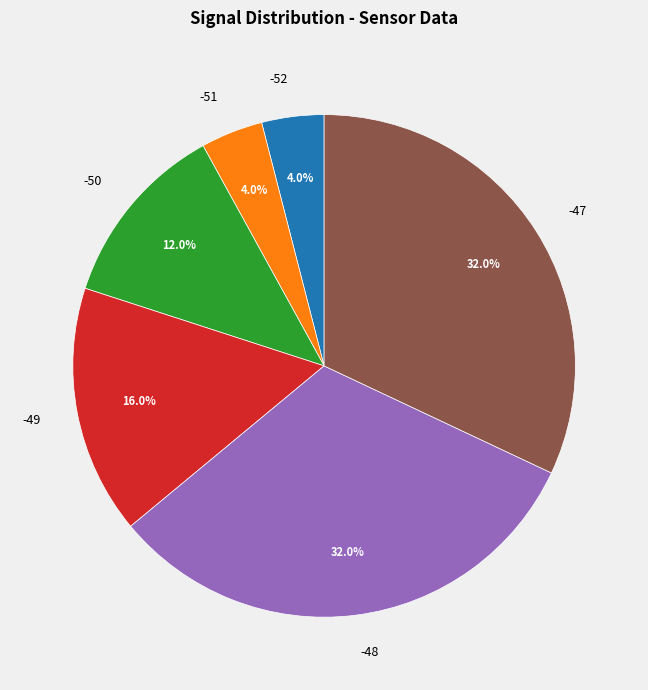

How many segments does this pie chart have?

6